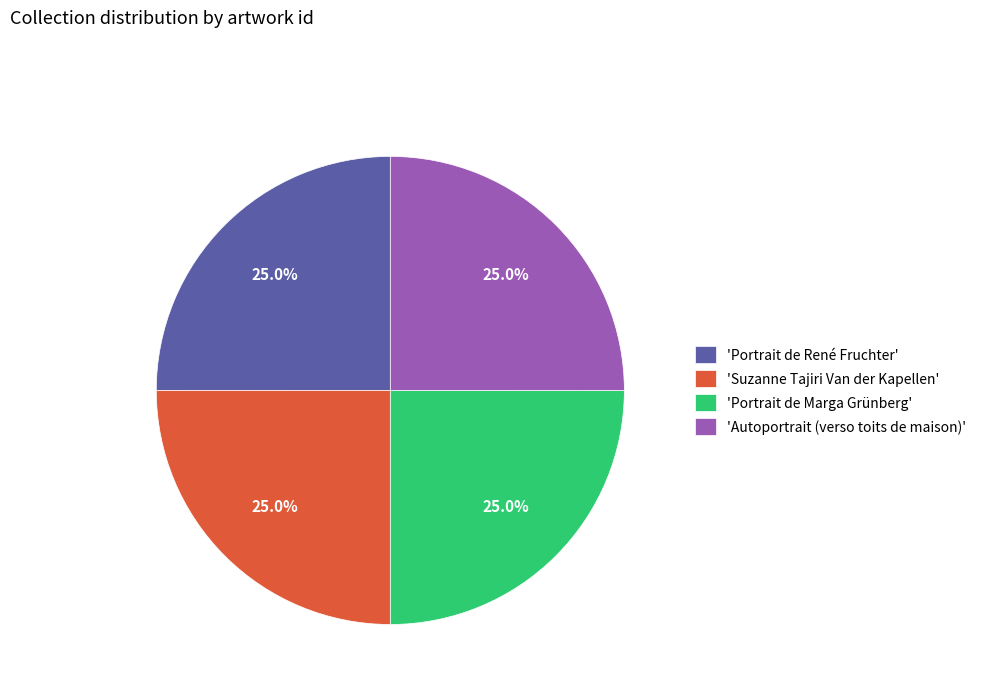

Is 'Suzanne Tajiri Van der Kapellen' the majority of the pie?

No